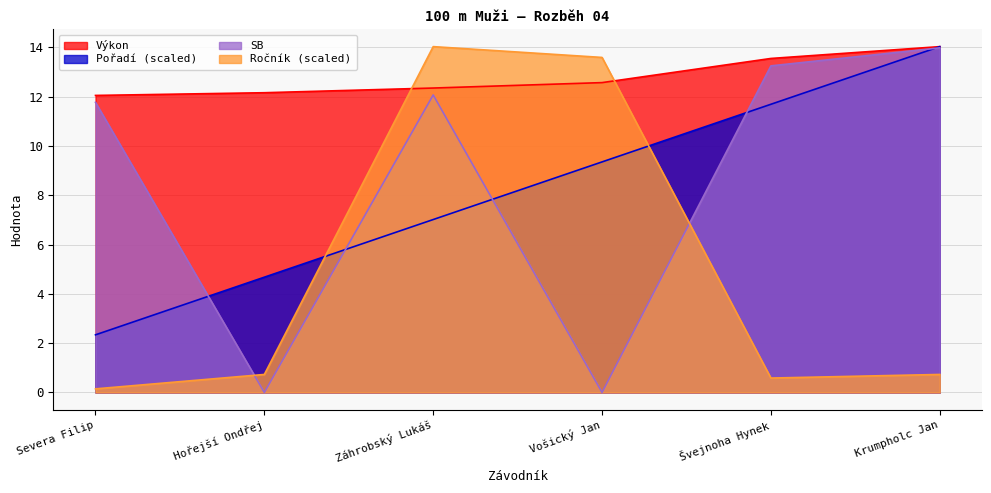

Does the chart have visible grid lines?

Yes